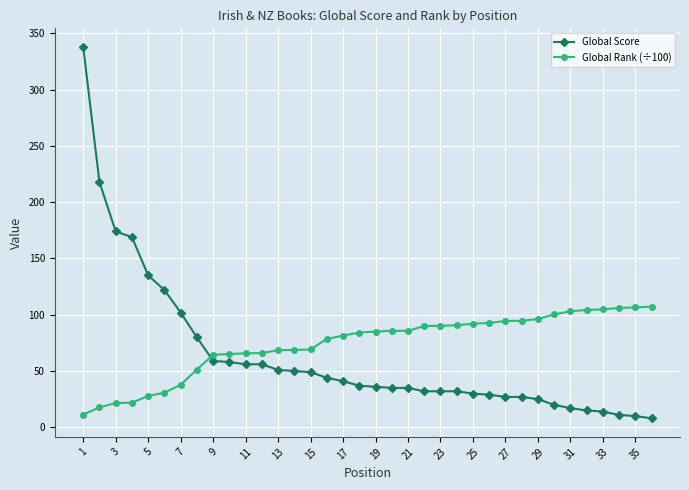

How many data points does each series have?

36